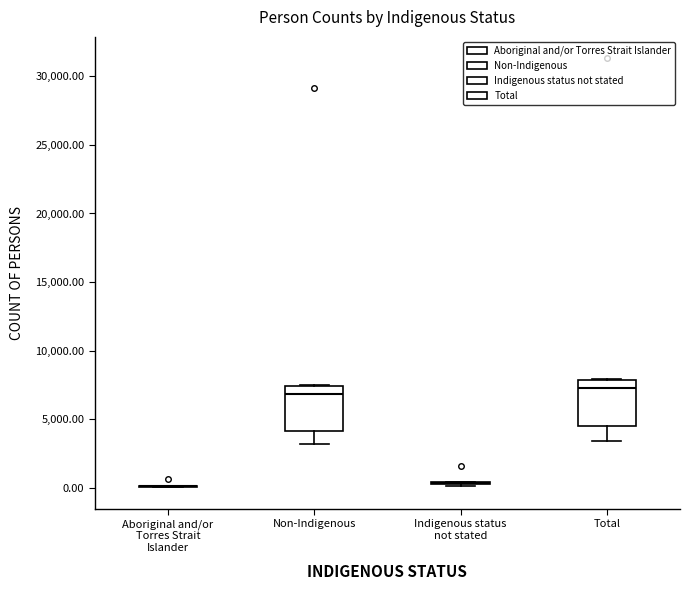

Reading left to right, read every box against the y-axis: the position of its median line, the range the box covers, and the ends of its whiskers. The values are not printed on the chart, so give them approximately, as read against the axis.

Aboriginal and/or Torres Strait Islander: box collapsed to a line at 0, whiskers 0 to 0
Non-Indigenous: median 7000, box 4000 to 7500, whiskers 3000 to 7500
Indigenous status not stated: box collapsed to a line at 500, whiskers 0 to 500
Total: median 7500, box 4500 to 8000, whiskers 3500 to 8000